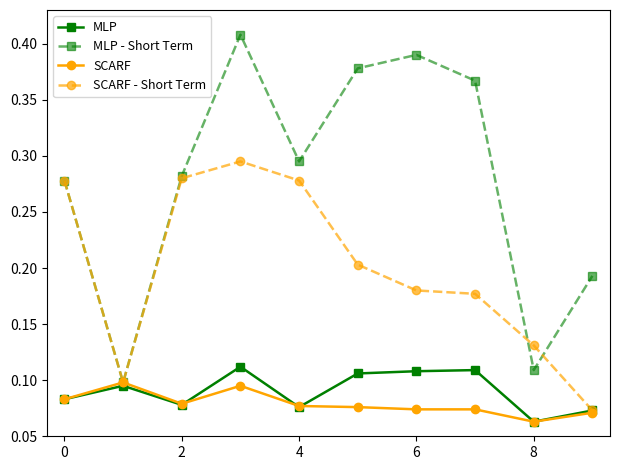

Count the MLP values in the range 0 to 1.

10